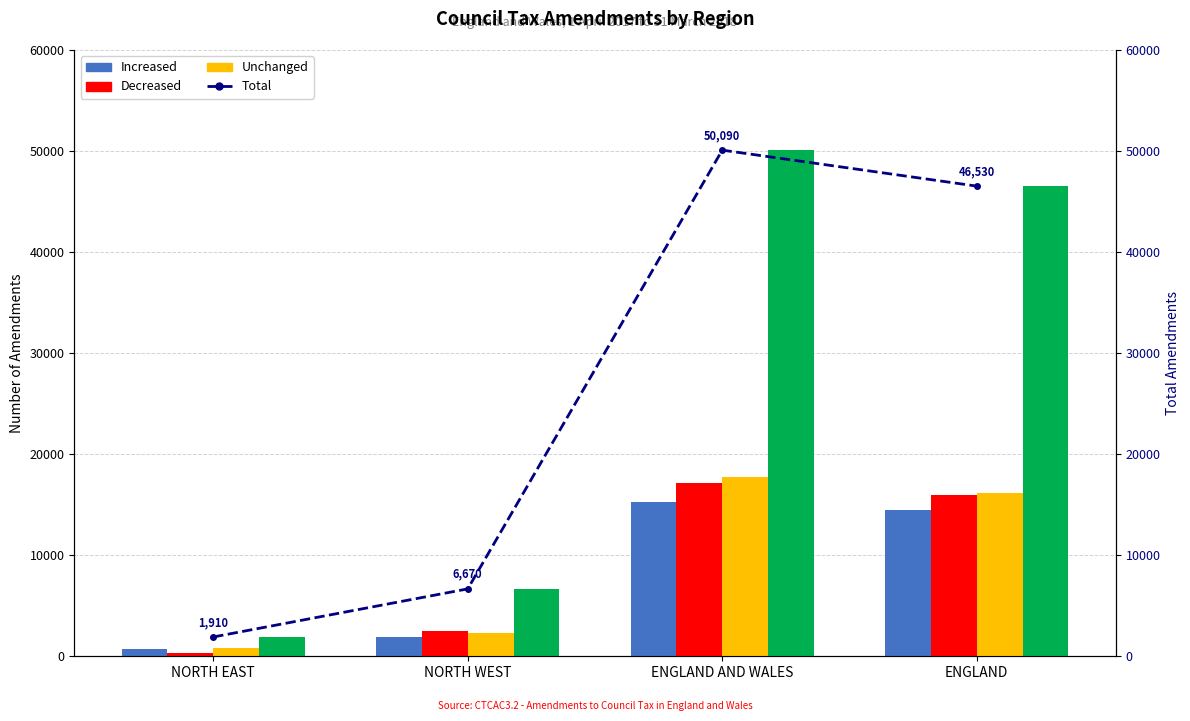

What is the label of the 1st bar from the left?

NORTH EAST